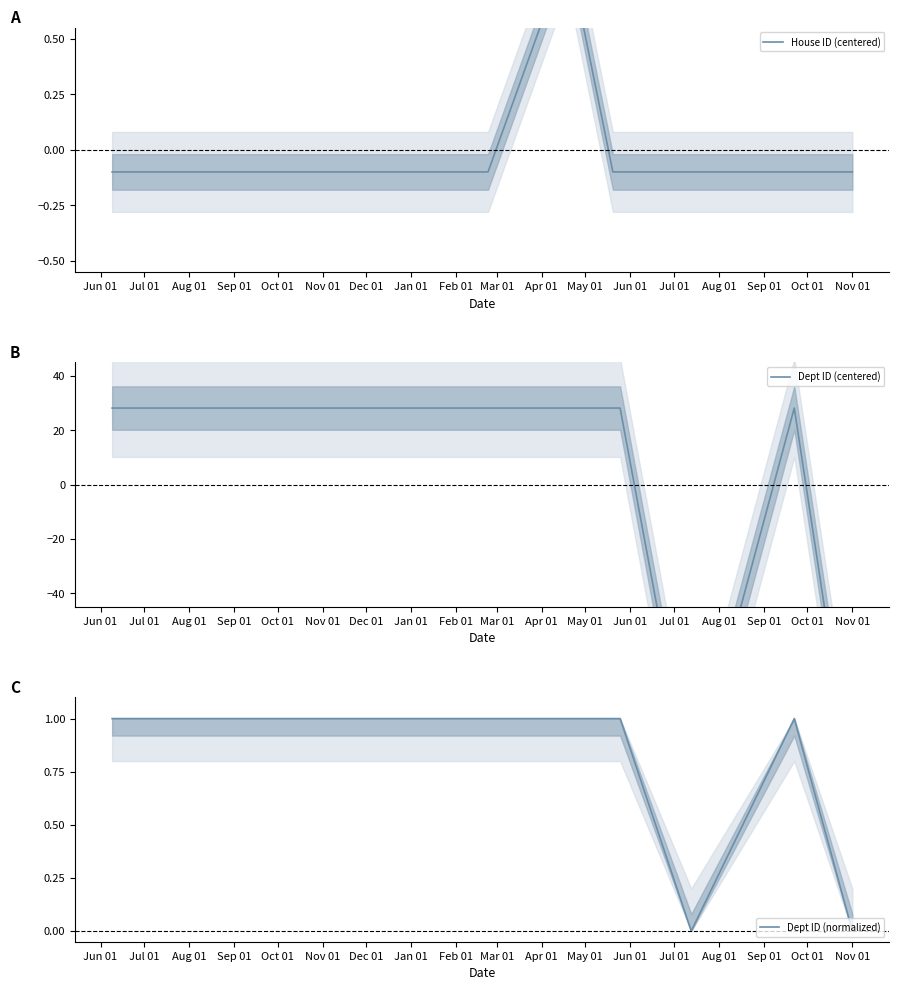

Between Nov 01 and Mar 01, which series saw the biggest shift?

Dept ID (centered)